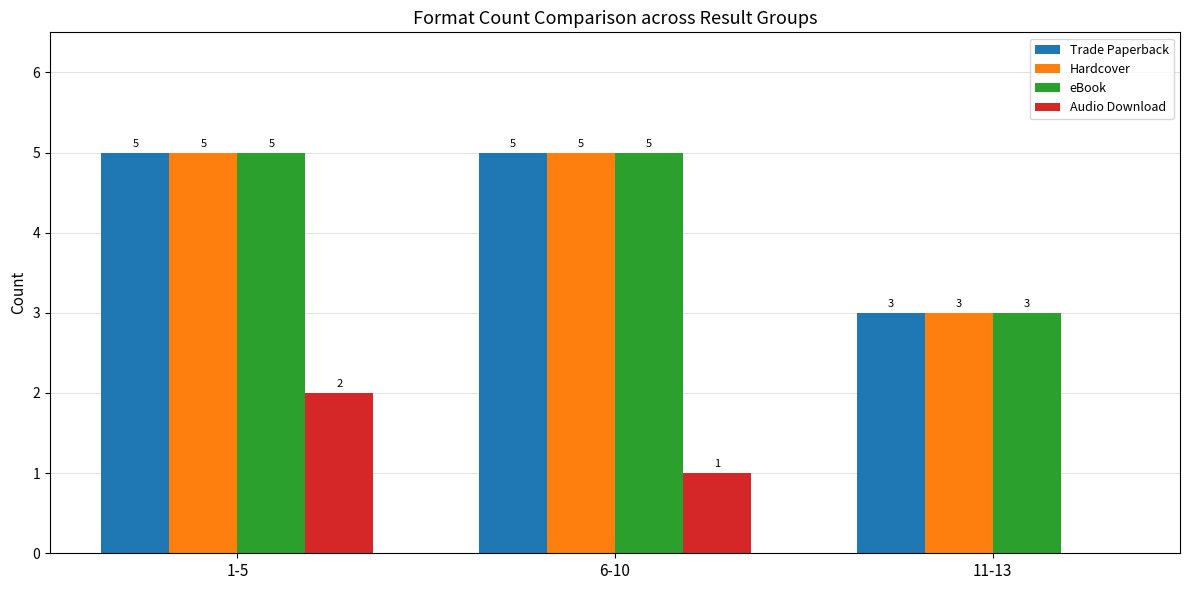

What is the approximate value of eBook at 11-13?

3